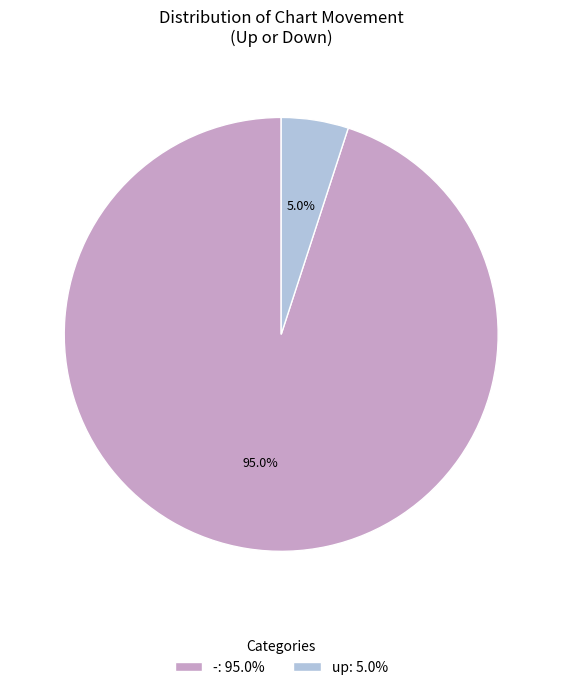

Which category has the smallest portion of the pie?

up: 5.0%